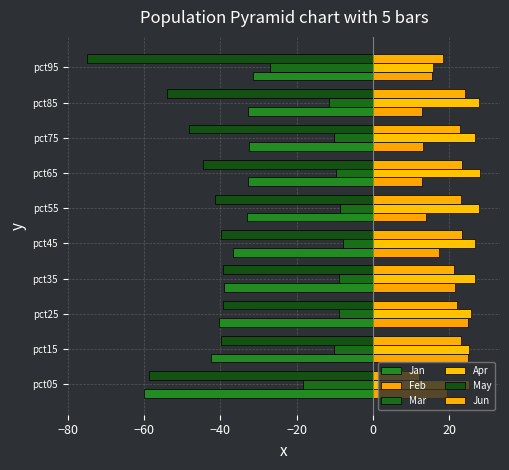

How many values in the May series are below -41?

6